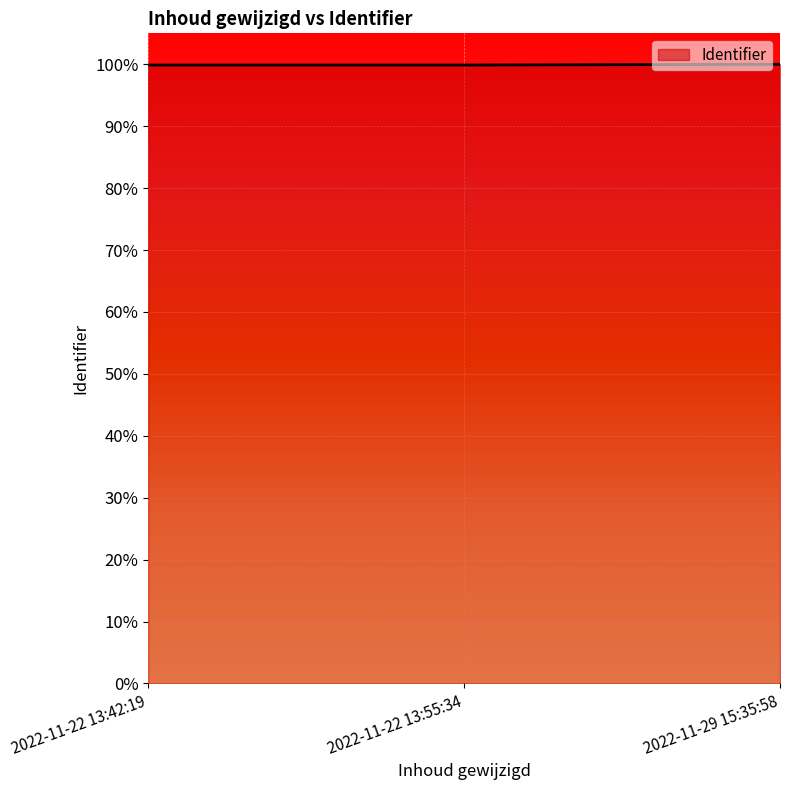

What position from the right is 2022-11-22 13:42:19?

3